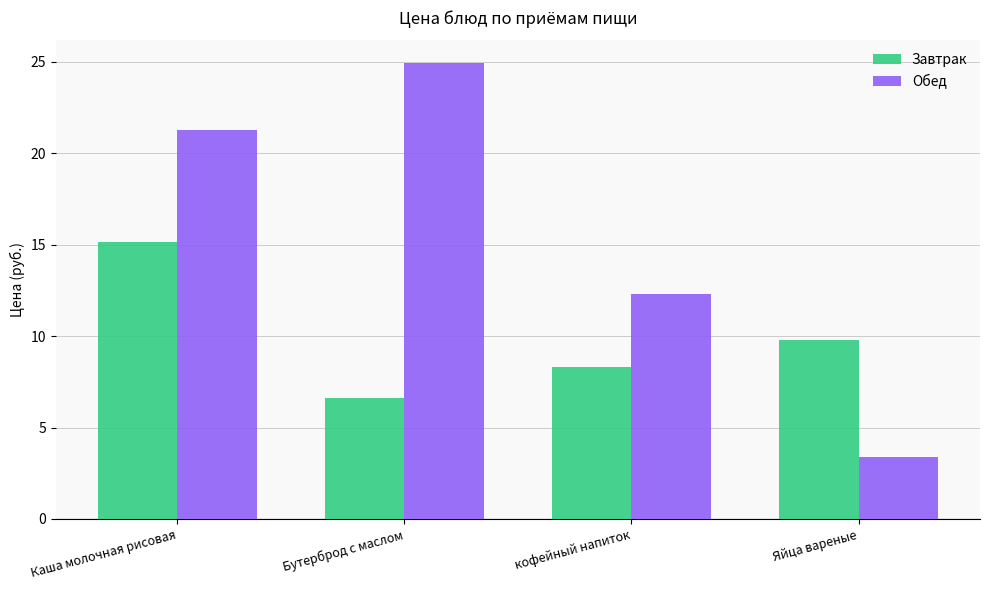

Is it true that Завтрак equals 8.3 at кофейный напиток?

True